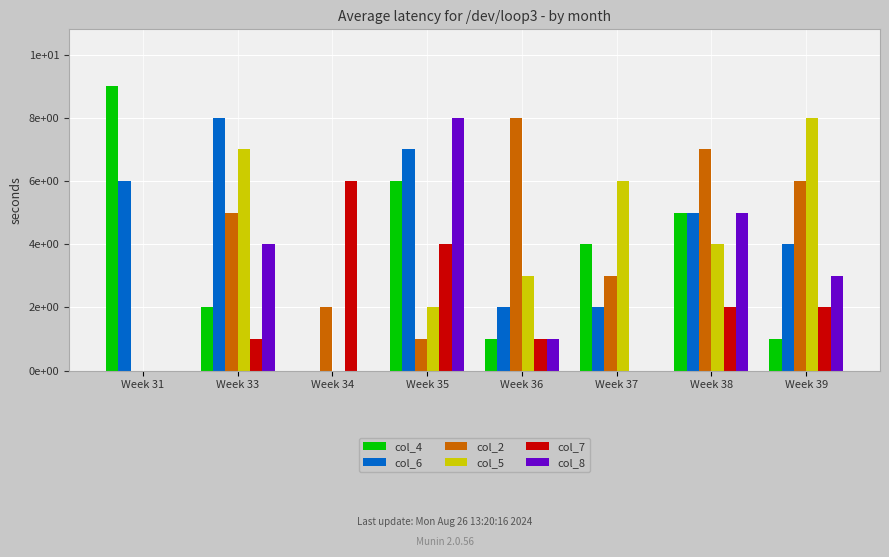

Are the bars grouped side by side (vs. stacked)?

Yes